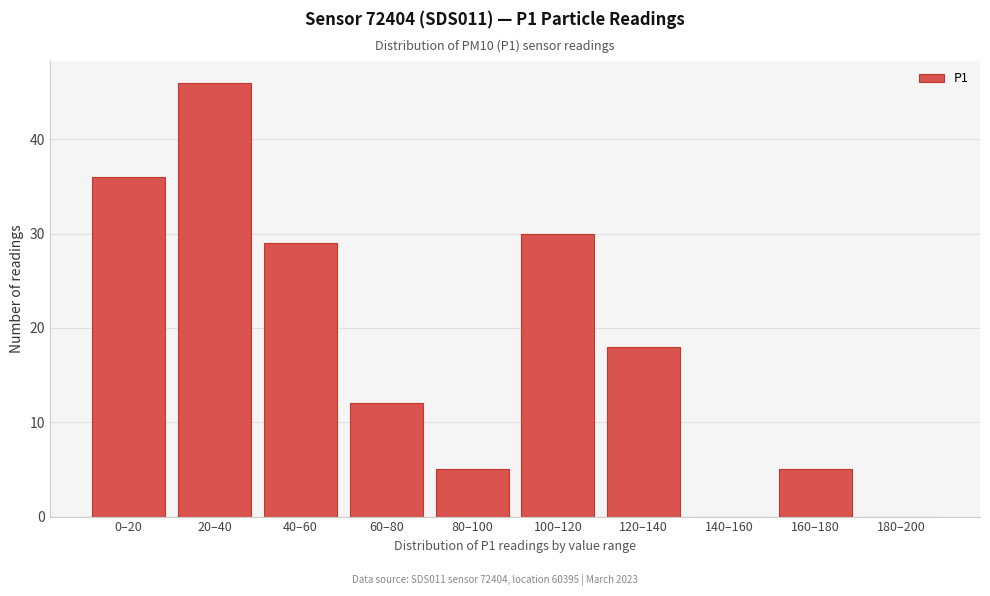

Reading left to right, transcribe all the data shown in this chart.

0–20=36	20–40=46	40–60=29	60–80=12	80–100=5	100–120=30	120–140=18	140–160=0	160–180=5	180–200=0